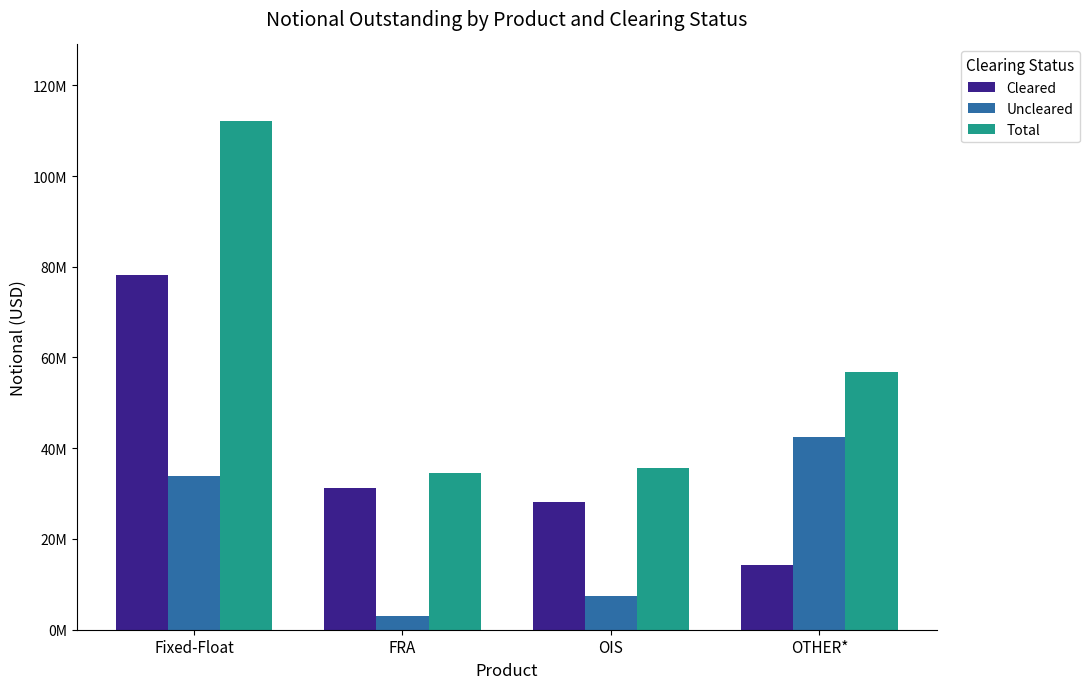

What is the difference between the highest and lowest values at Fixed-Float?

78276953